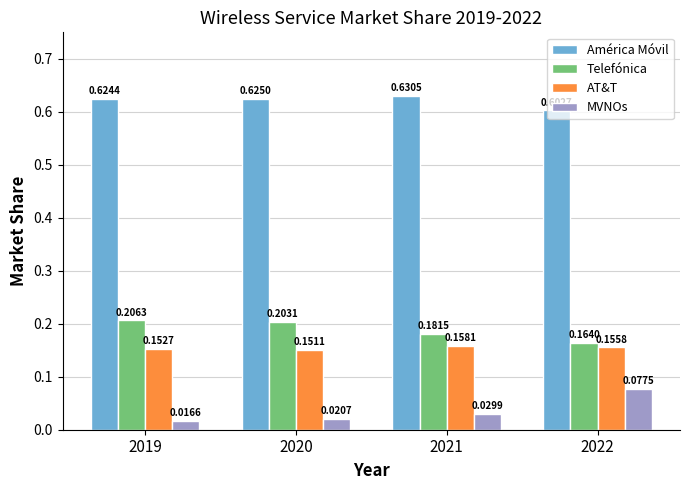

Which series has the largest total across all categories?

América Móvil